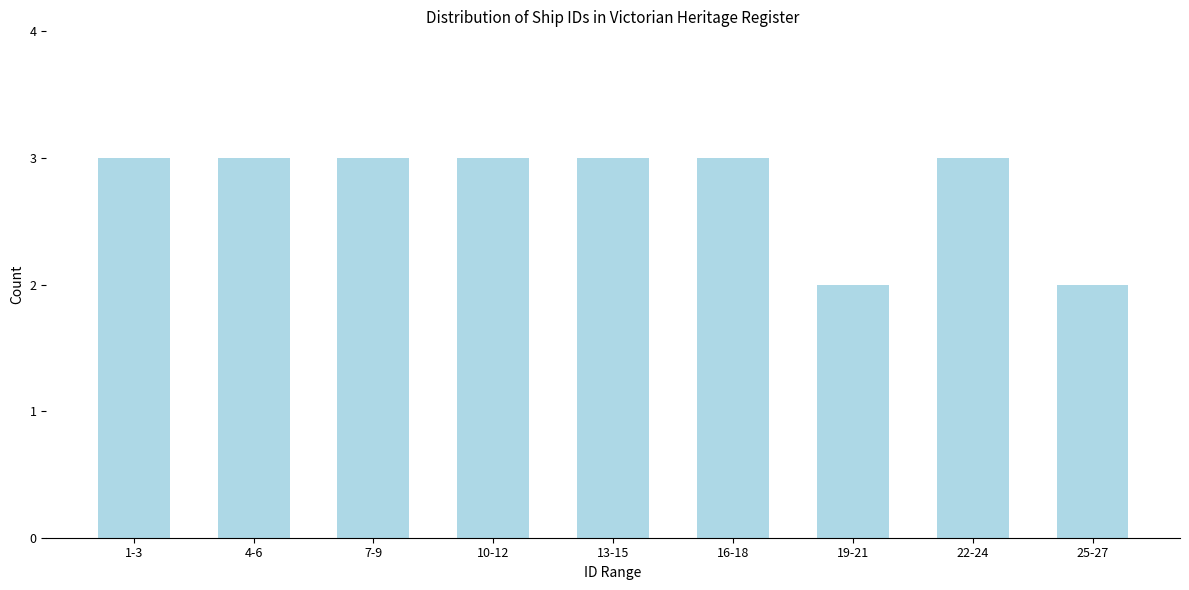

Reading left to right, what are all the values shown in this chart?

1-3=3	4-6=3	7-9=3	10-12=3	13-15=3	16-18=3	19-21=2	22-24=3	25-27=2